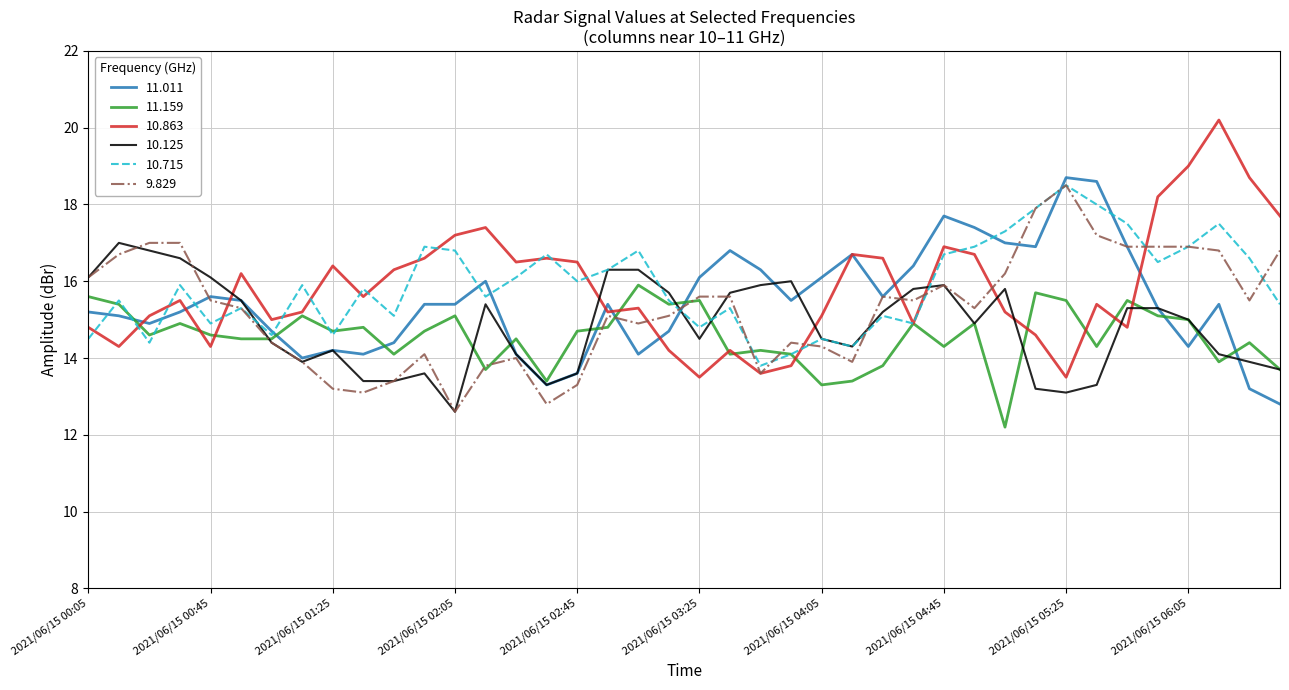

Reading left to right, extract all data points from this chart.

11.011: 15.2	15.1	14.9	15.2	15.6	15.5	14.7	14.0	14.2	14.1	14.4	15.4	15.4	16.0	14.1	13.3	13.6	15.4	14.1	14.7	16.1	16.8	16.3	15.5	16.1	16.7	15.6	16.4	17.7	17.4	17.0	16.9	18.7	18.6	16.9	15.3	14.3	15.4	13.2	12.8
11.159: 15.6	15.4	14.6	14.9	14.6	14.5	14.5	15.1	14.7	14.8	14.1	14.7	15.1	13.7	14.5	13.4	14.7	14.8	15.9	15.4	15.5	14.1	14.2	14.1	13.3	13.4	13.8	14.9	14.3	14.9	12.2	15.7	15.5	14.3	15.5	15.1	15.0	13.9	14.4	13.7
10.863: 14.8	14.3	15.1	15.5	14.3	16.2	15.0	15.2	16.4	15.6	16.3	16.6	17.2	17.4	16.5	16.6	16.5	15.2	15.3	14.2	13.5	14.2	13.6	13.8	15.1	16.7	16.6	14.9	16.9	16.7	15.2	14.6	13.5	15.4	14.8	18.2	19.0	20.2	18.7	17.7
10.125: 16.1	17.0	16.8	16.6	16.1	15.5	14.4	13.9	14.2	13.4	13.4	13.6	12.6	15.4	14.1	13.3	13.6	16.3	16.3	15.7	14.5	15.7	15.9	16.0	14.5	14.3	15.2	15.8	15.9	14.9	15.8	13.2	13.1	13.3	15.3	15.3	15.0	14.1	13.9	13.7
10.715: 14.5	15.5	14.4	15.9	14.9	15.3	14.6	15.9	14.6	15.8	15.1	16.9	16.8	15.6	16.1	16.7	16.0	16.3	16.8	15.5	14.8	15.3	13.8	14.1	14.5	14.3	15.1	14.9	16.7	16.9	17.3	17.9	18.5	18.0	17.5	16.5	16.9	17.5	16.6	15.4
9.829: 16.1	16.7	17.0	17.0	15.5	15.3	14.4	13.9	13.2	13.1	13.4	14.1	12.6	13.8	14.0	12.8	13.3	15.1	14.9	15.1	15.6	15.6	13.6	14.4	14.3	13.9	15.6	15.5	15.9	15.3	16.2	17.9	18.5	17.2	16.9	16.9	16.9	16.8	15.5	16.8